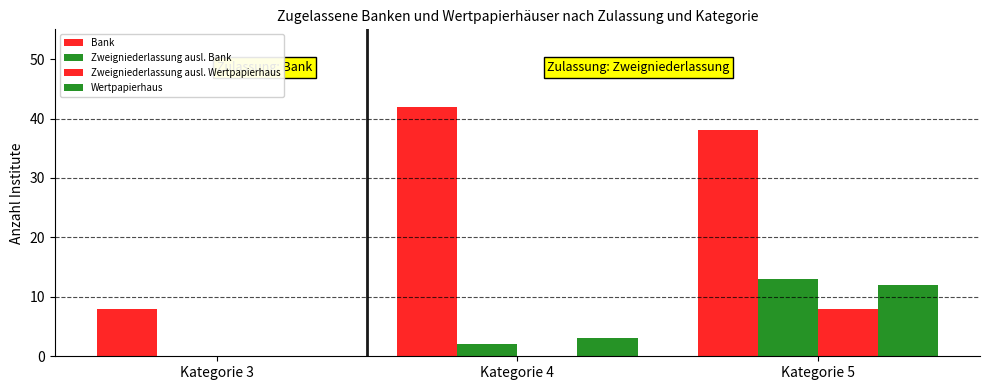

Between Kategorie 3 and Kategorie 5, which series saw the biggest shift?

Bank